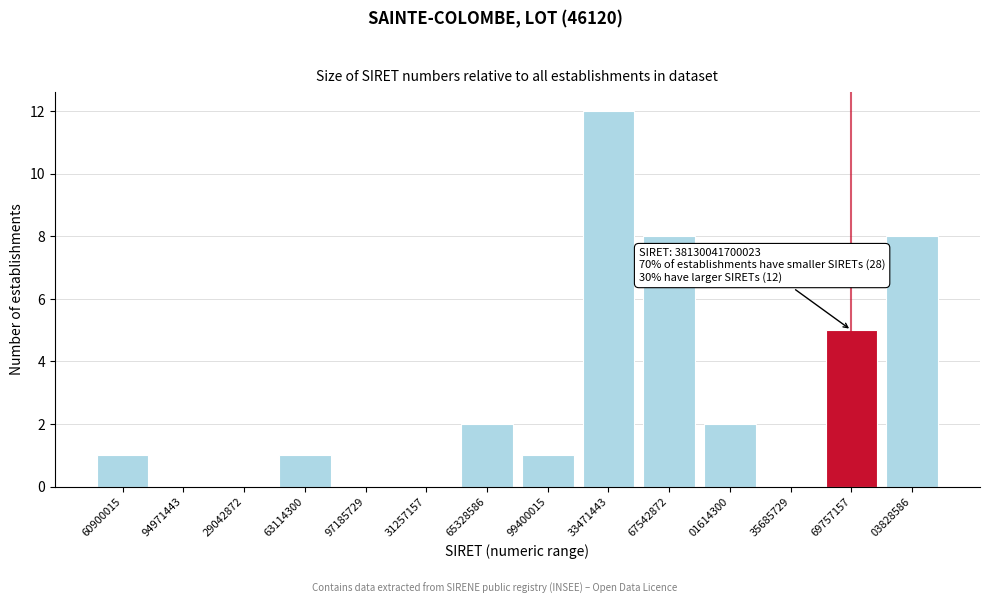

Reading left to right, extract all data points from this chart.

60900015=1	94971443=0	29042872=0	63114300=1	97185729=0	31257157=0	65328586=2	99400015=1	33471443=12	67542872=8	01614300=2	35685729=0	69757157=5	03828586=8